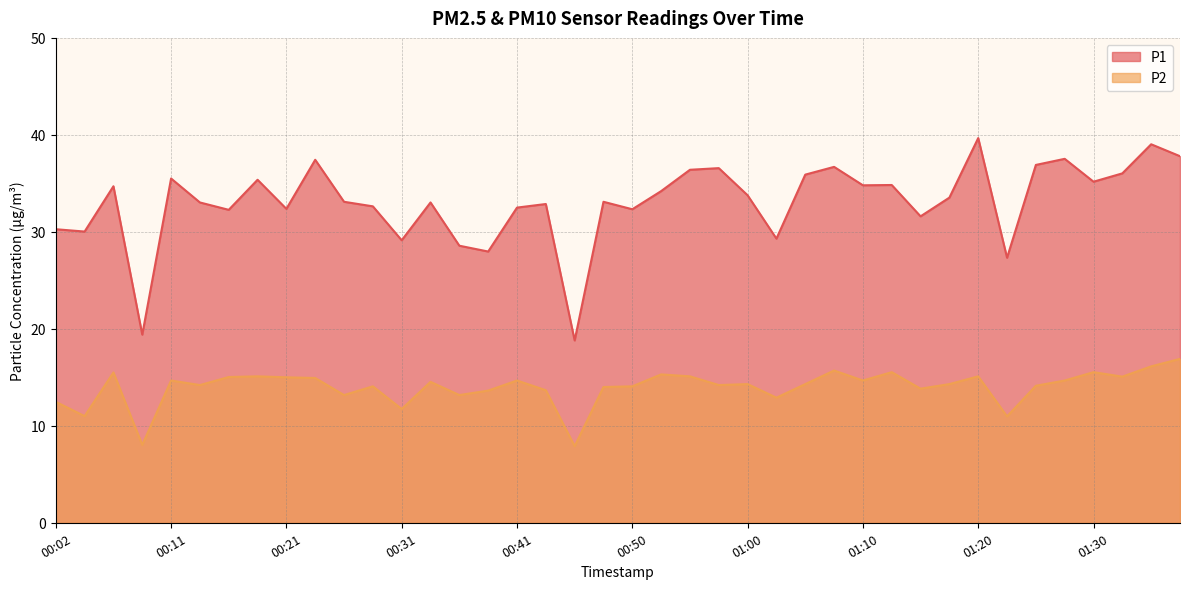

Which category has the lowest value in the P2 series?

00:46